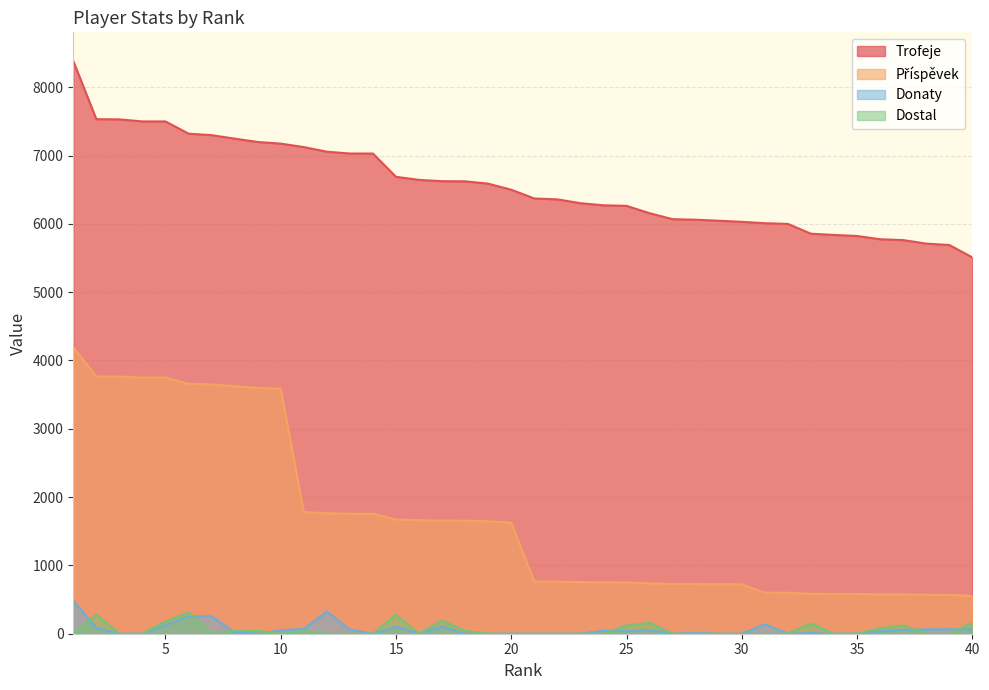

What is the maximum value for Dostal?

310